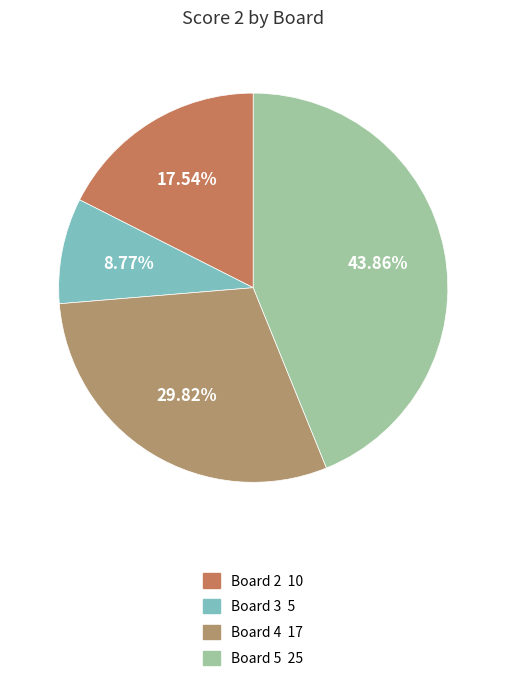

Does any single category account for the majority?

No